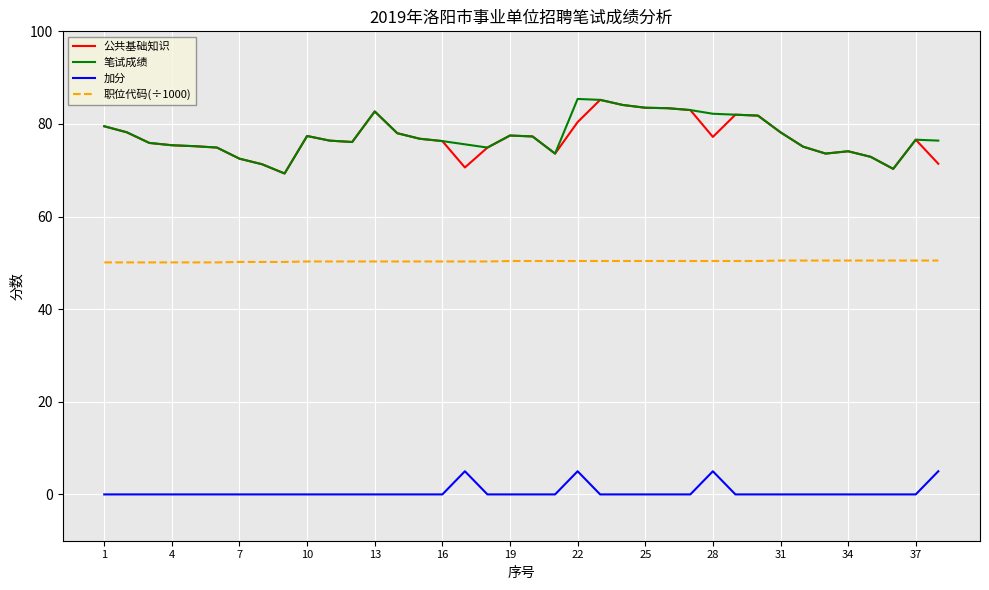

What is the lowest value of the 职位代码(÷1000) series?

50.1